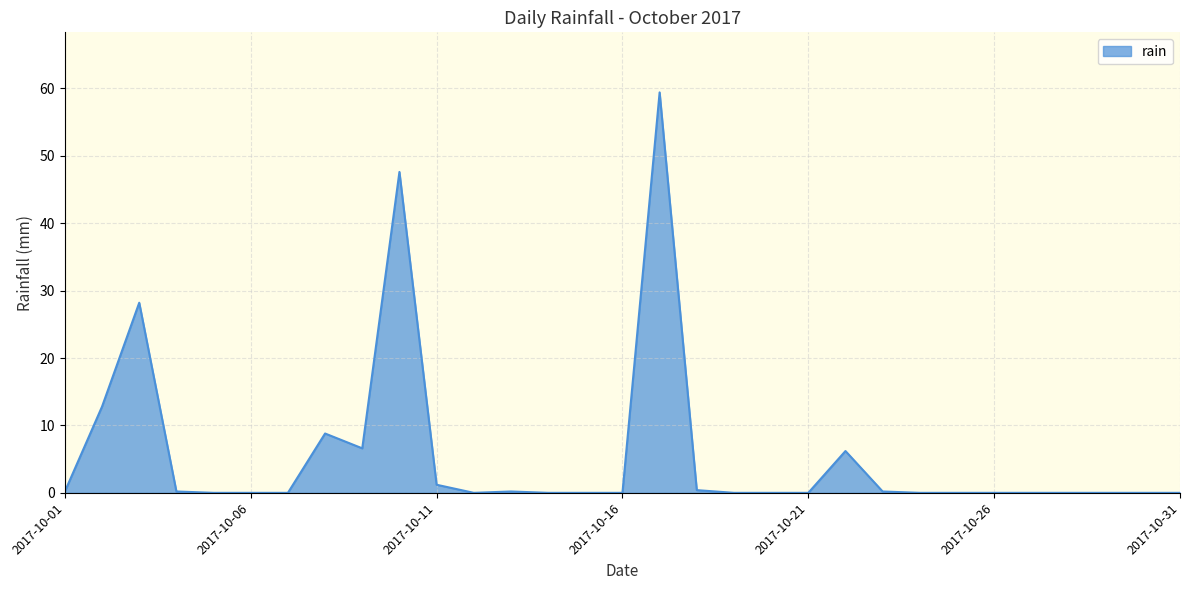

What is the difference between the maximum and minimum values?

59.4